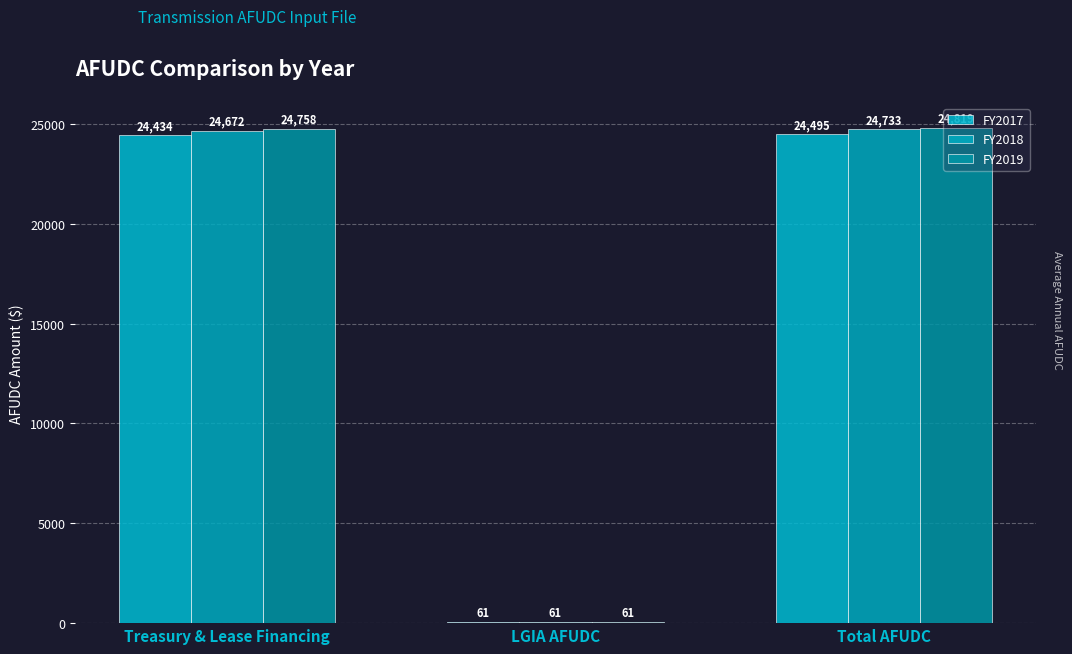

Are the bars grouped side by side (vs. stacked)?

Yes